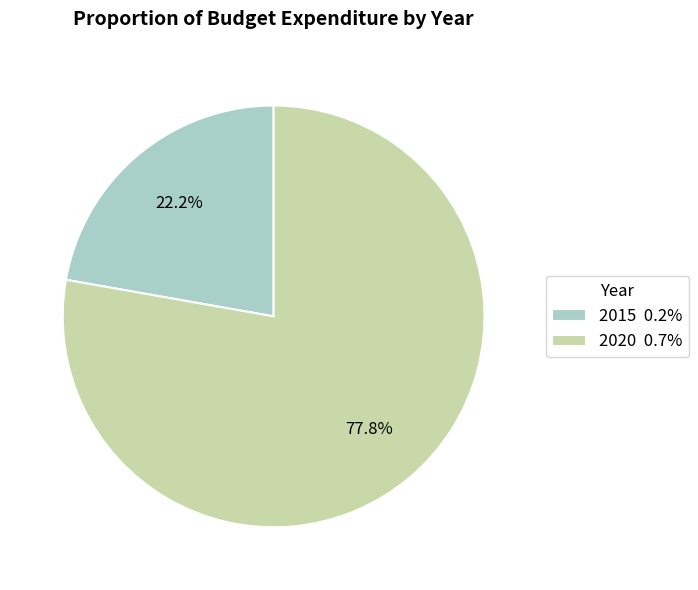

To the nearest percent, what is the difference between the 2015 and 2020 slice percentages?

56%